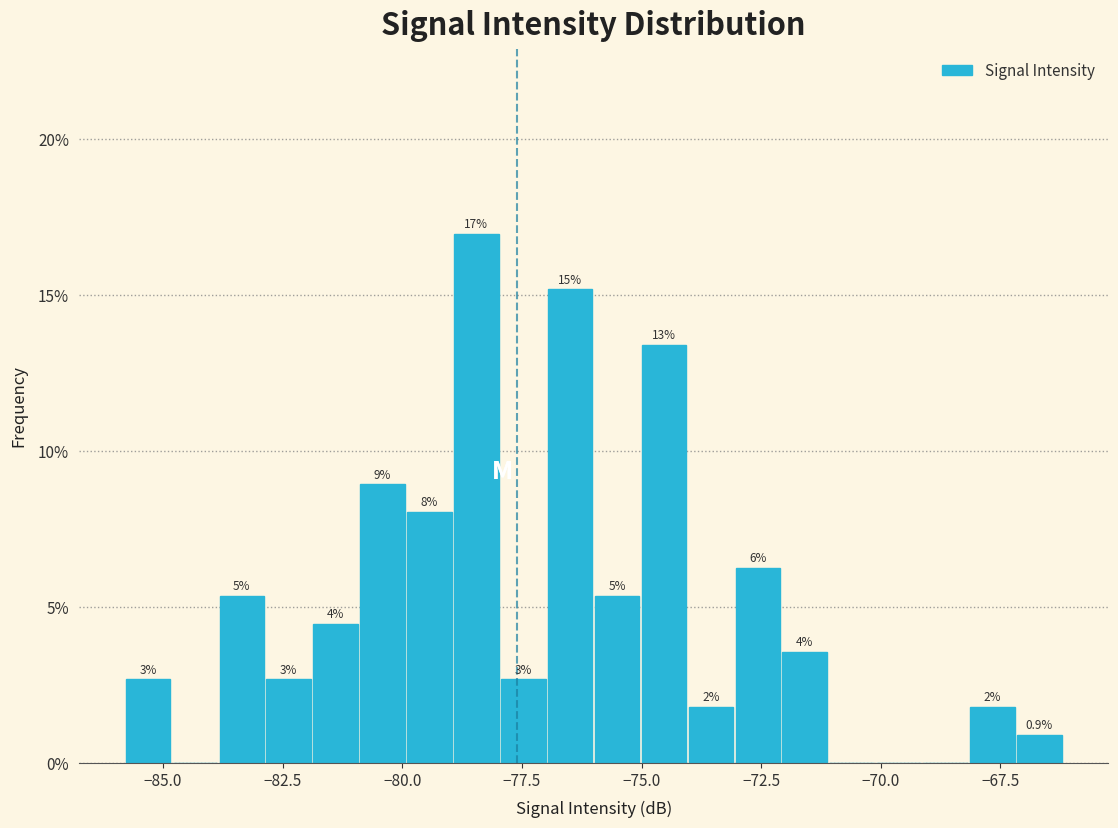

Around what value on the x-axis is the tallest bar? Give the approximate position of its centre, as read against the axis.

-78.5